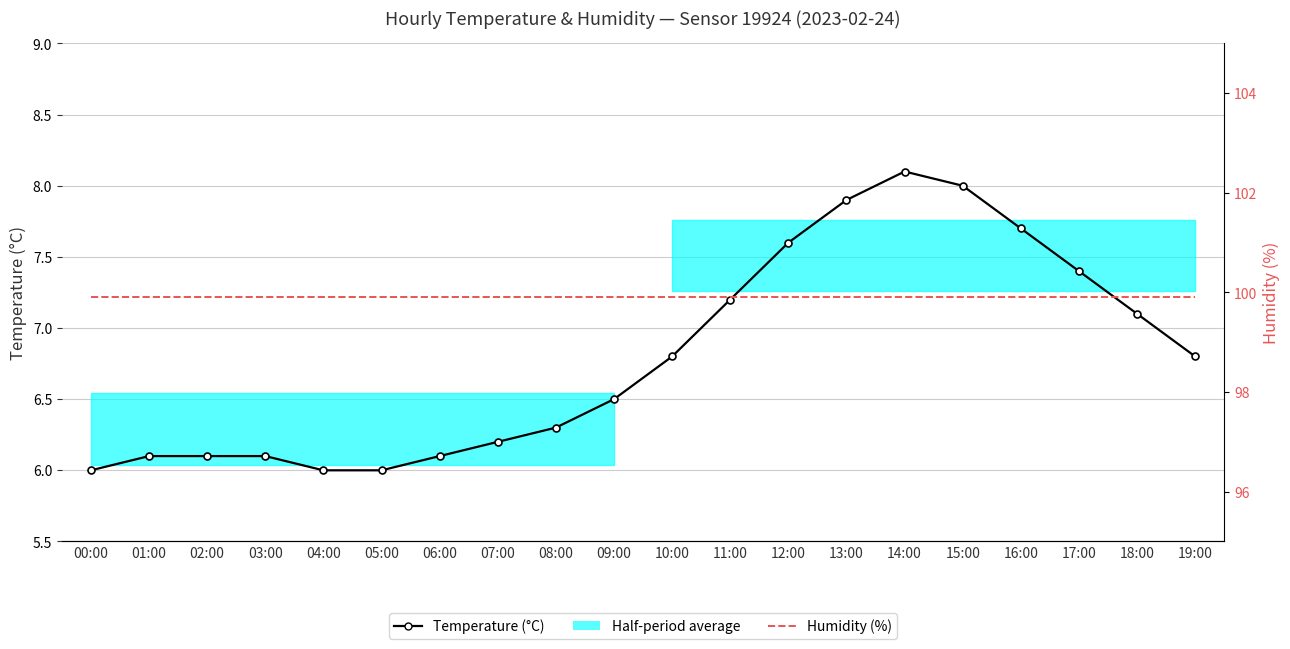

True or false: Humidity (%) has more than 2 points higher than both neighbors.

False